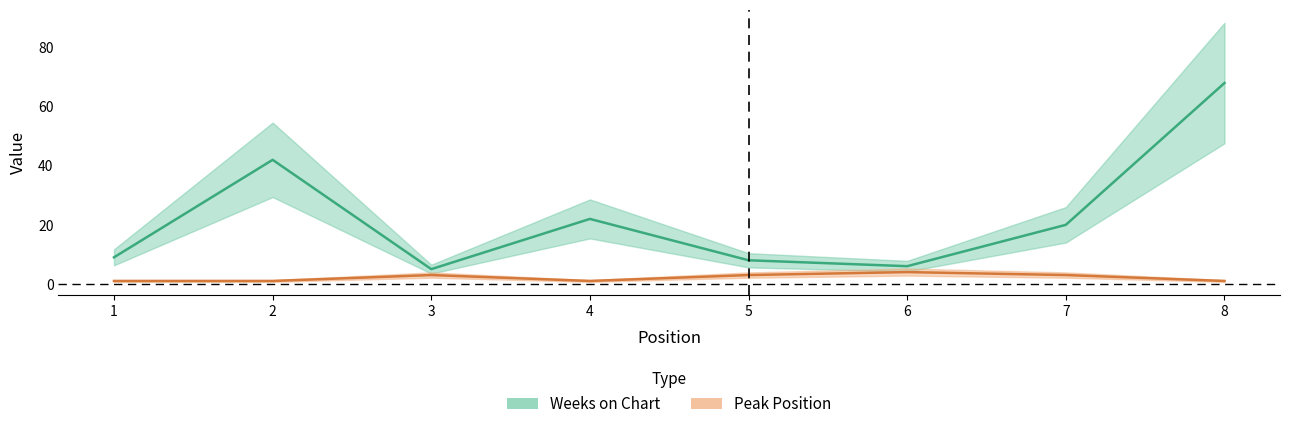

List the series in order of their overall mean, lowest first.

Peak Position, Weeks on Chart